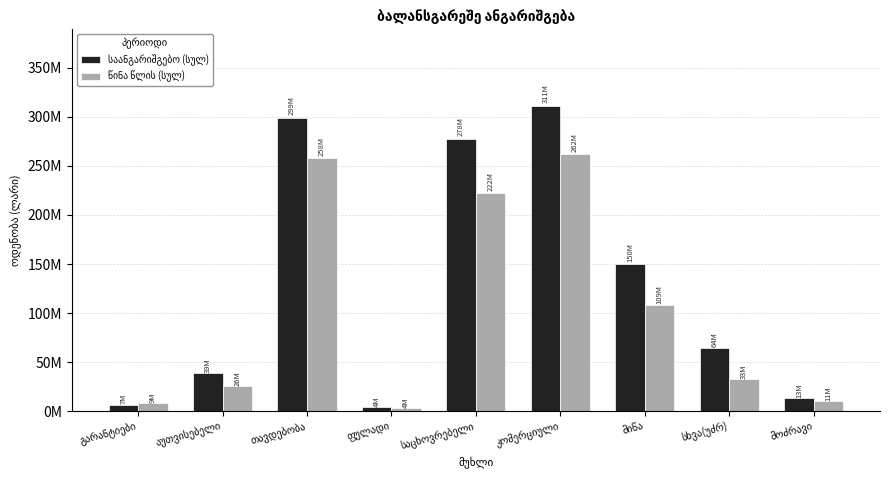

Reading right to left, transcribe all the data shown in this chart.

საანგარიშგებო (სულ): 13375204	64427862	150144882	311364349	277658727	3875984	298584571	38675665	6803181
წინა წლის (სულ): 10558353	32671282	108505276	261731704	222238208	3637395	257769923	25839497	8621967